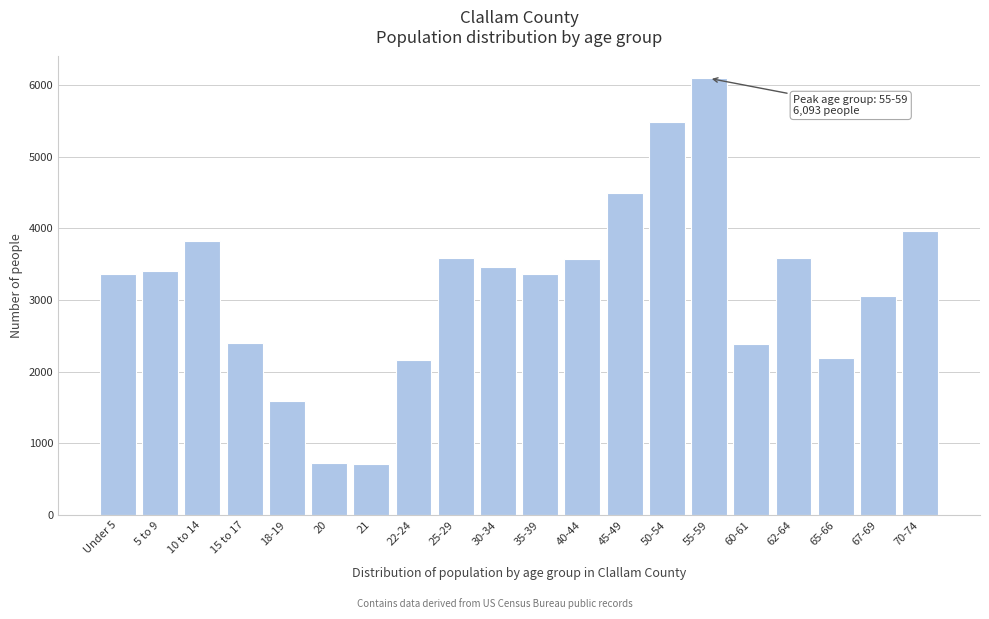

Between 35-39 and 20, which is larger?

35-39